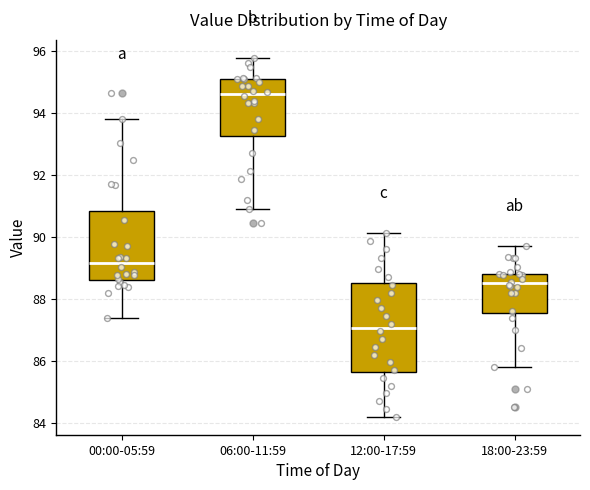

Reading left to right, read every box against the y-axis: the position of its median line, the range the box covers, and the ends of its whiskers. The values are not printed on the chart, so give them approximately, as read against the axis.

00:00-05:59: median 89.2, box 88.6 to 90.8, whiskers 87.4 to 93.8
06:00-11:59: median 94.6, box 93.2 to 95.0, whiskers 90.8 to 95.8
12:00-17:59: median 87.0, box 85.6 to 88.6, whiskers 84.2 to 90.2
18:00-23:59: median 88.4, box 87.6 to 88.8, whiskers 85.8 to 89.8